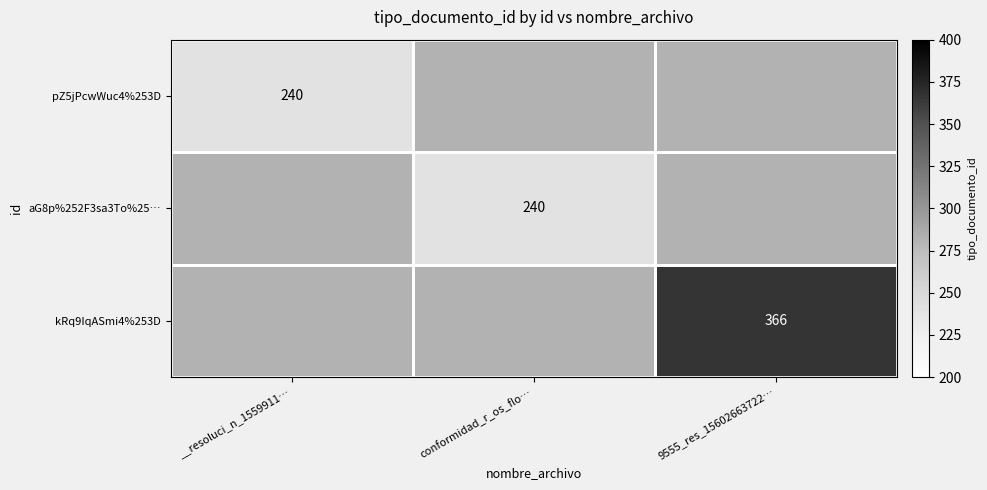

True or false: pZ5jPcwWuc4%253D has a value of 165 at __resoluci_n_1559911….

False